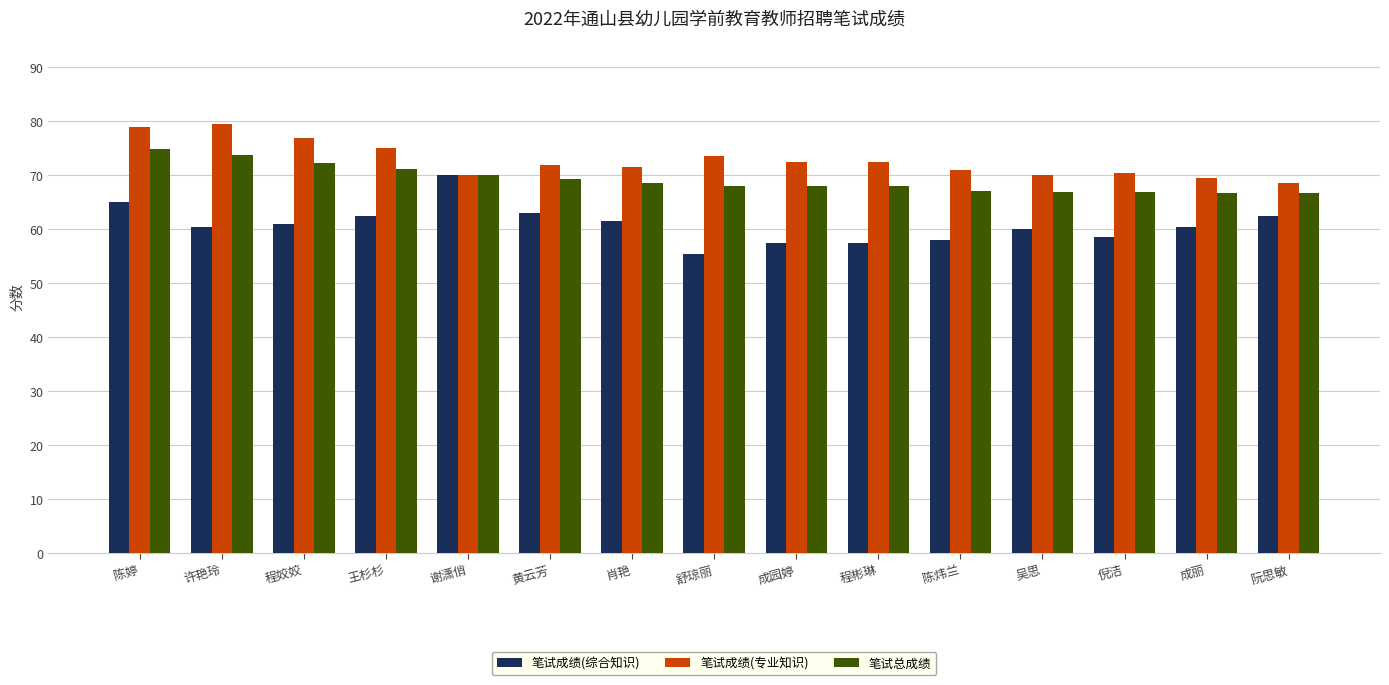

The 笔试成绩(综合知识) series shows 94.3 at 成丽. True or false?

False